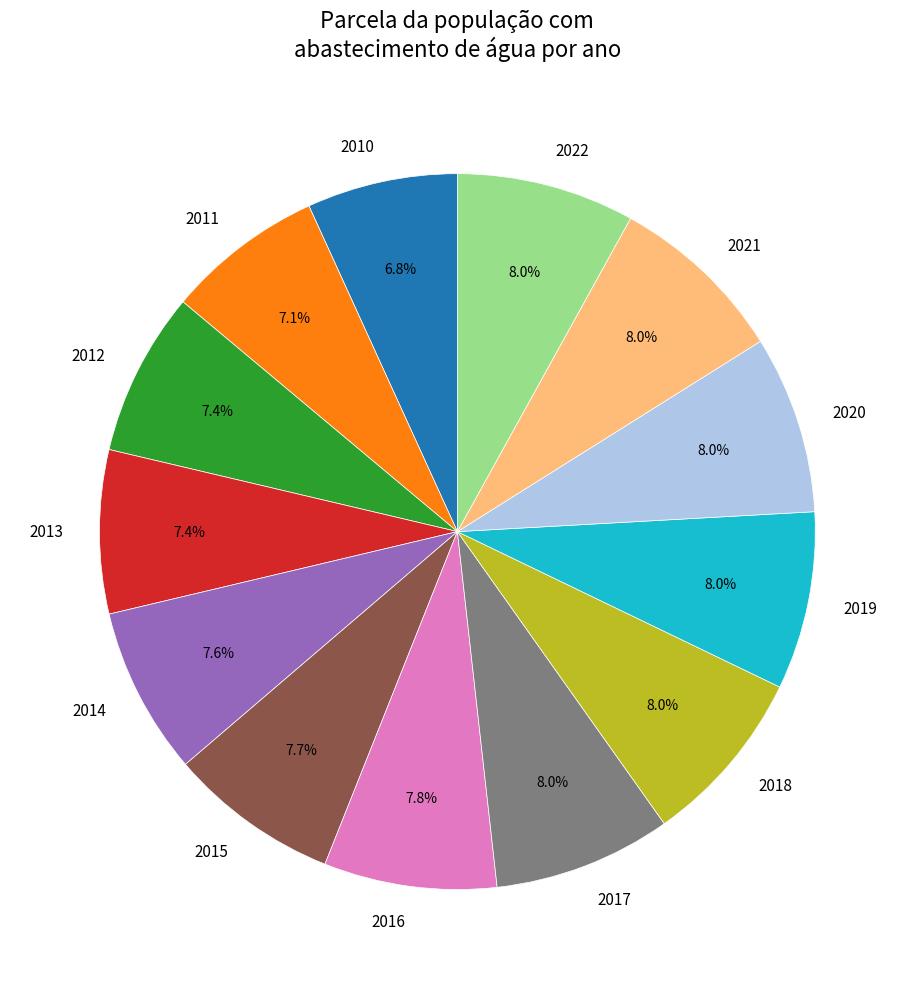

Do 2020 and 2013 together represent more than half of the pie?

No